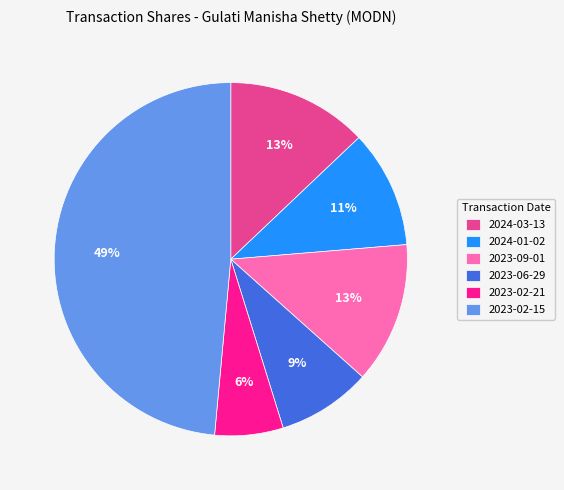

Does 2023-09-01 account for over 50% of the chart?

No